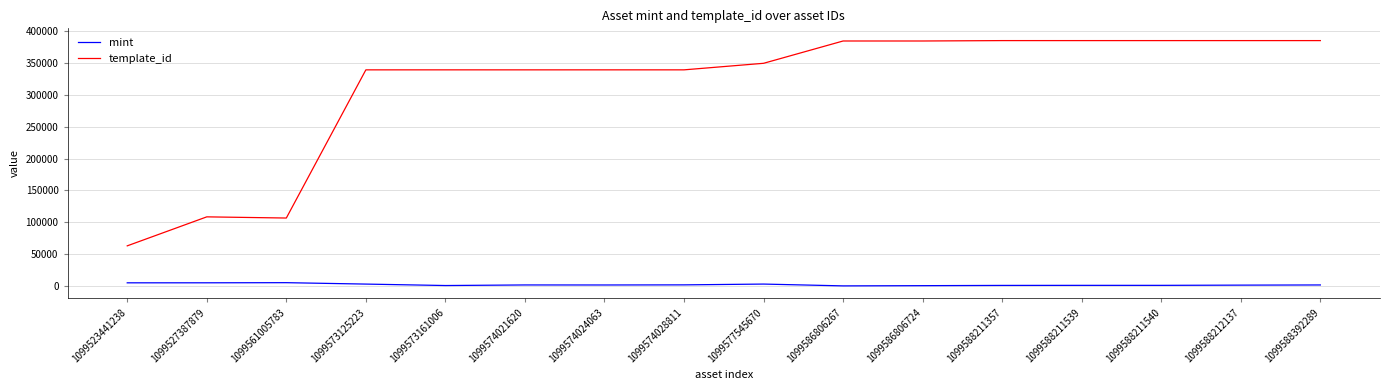

Which series changed the most between 1099577545670 and 1099588212137?

template_id